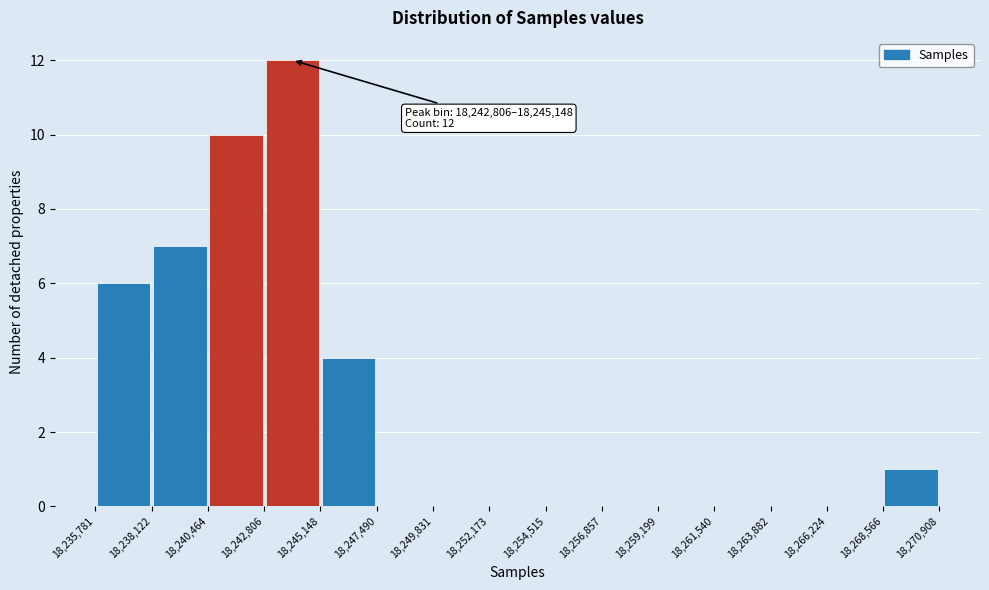

Over which range of the x-axis is the bar tallest?

18,242,806 to 18,245,148